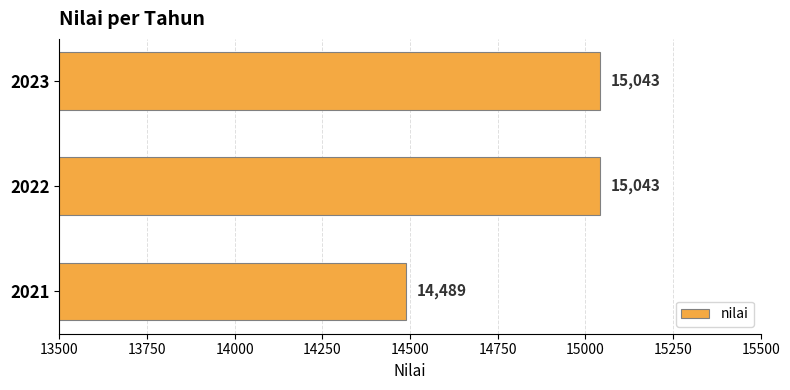

Where is the data nearest to the value 14766?

2021